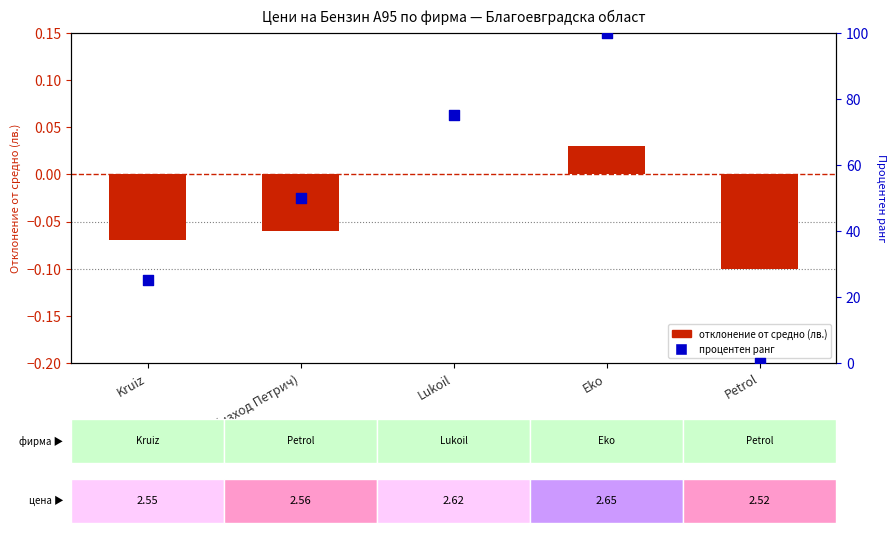

Which series reaches the maximum Y coordinate?

процентен ранг